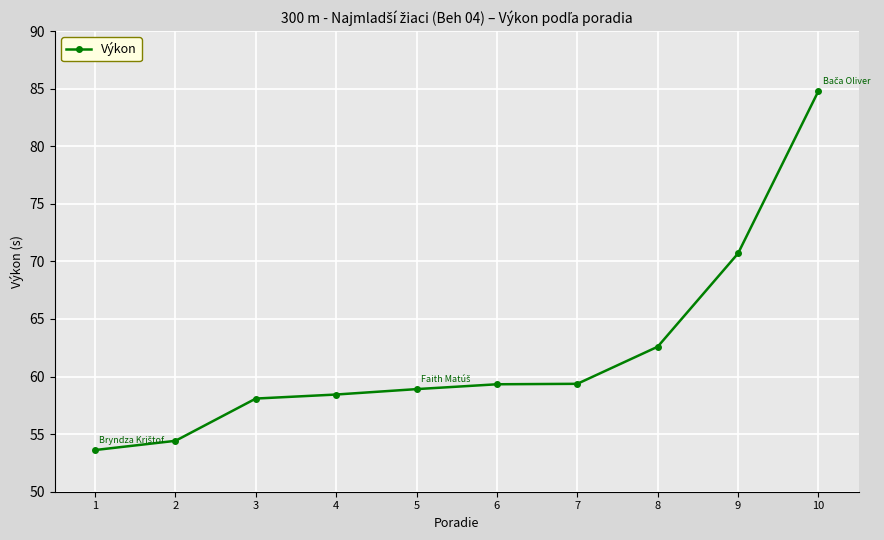

How many categories are shown in the chart?

10